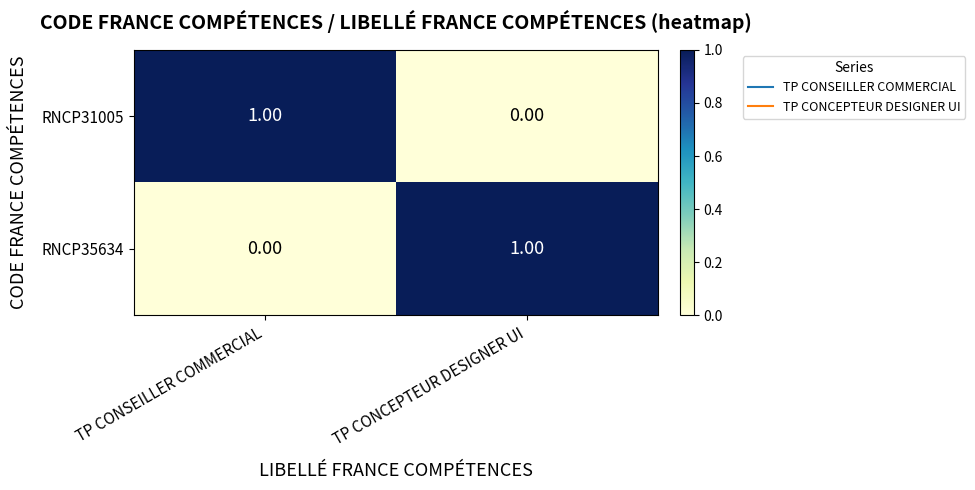

At which label does RNCP35634 reach its minimum?

TP CONSEILLER COMMERCIAL